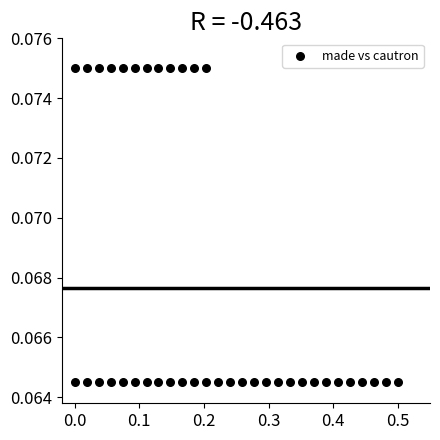

What is the range of X values (max minus min)?

0.5